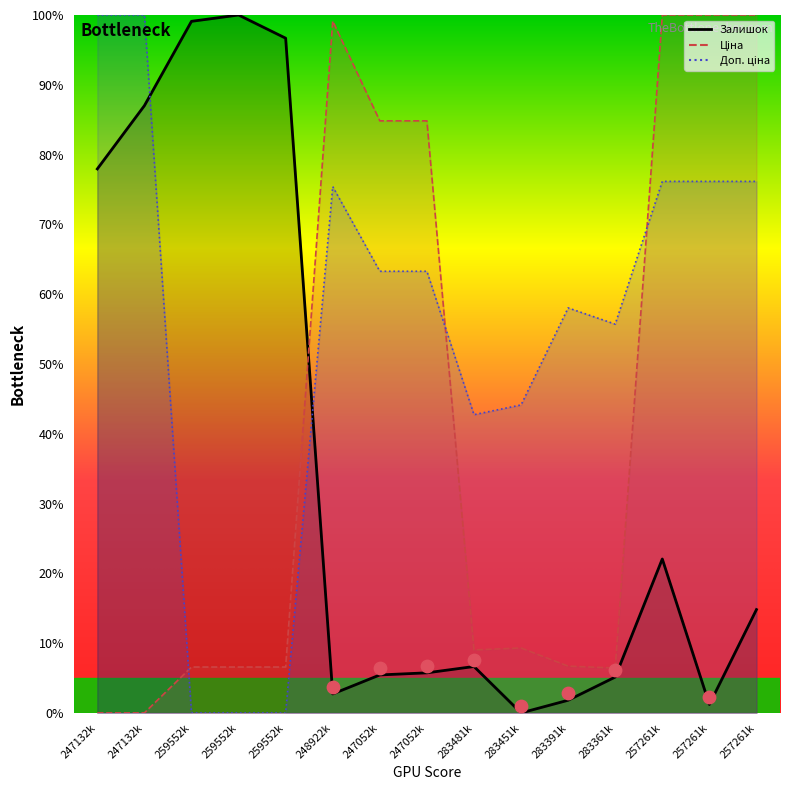

At how many categories does at least one series exceed 54?

13